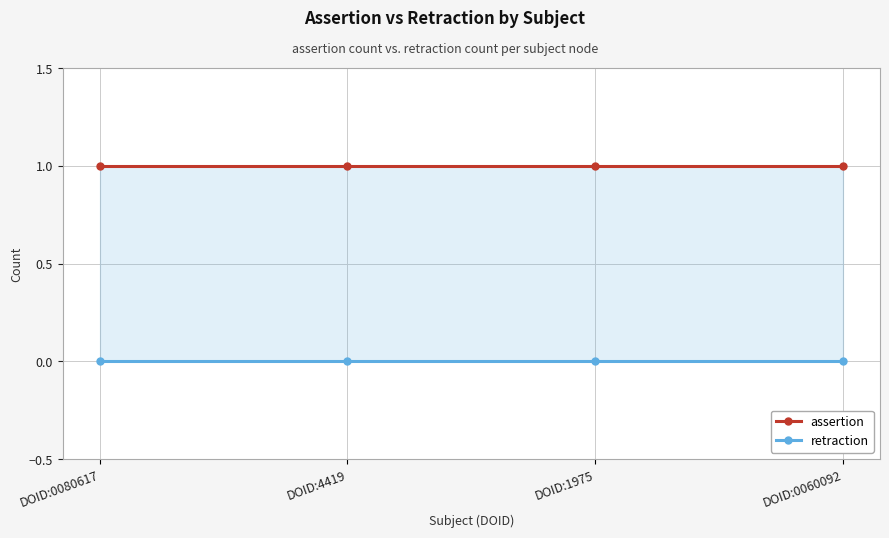

How many lines are shown in the chart?

2